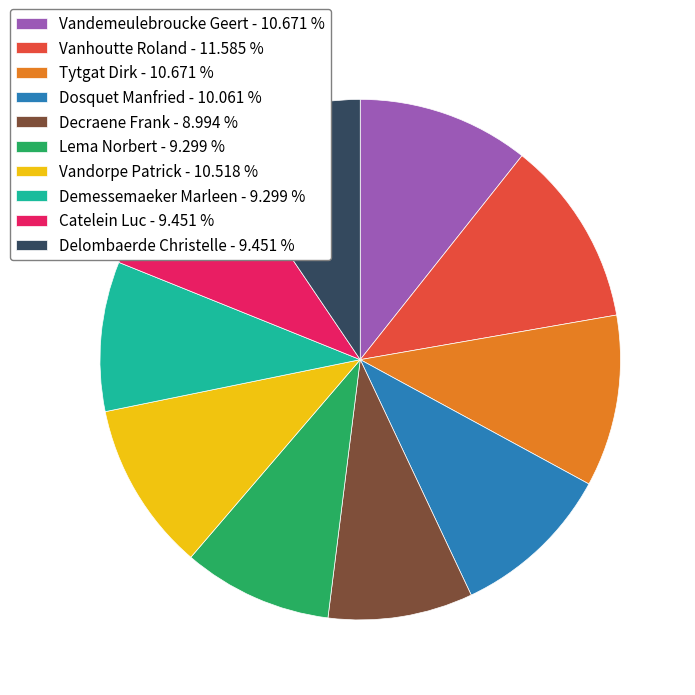

What is the largest slice in the pie chart?

Vanhoutte Roland